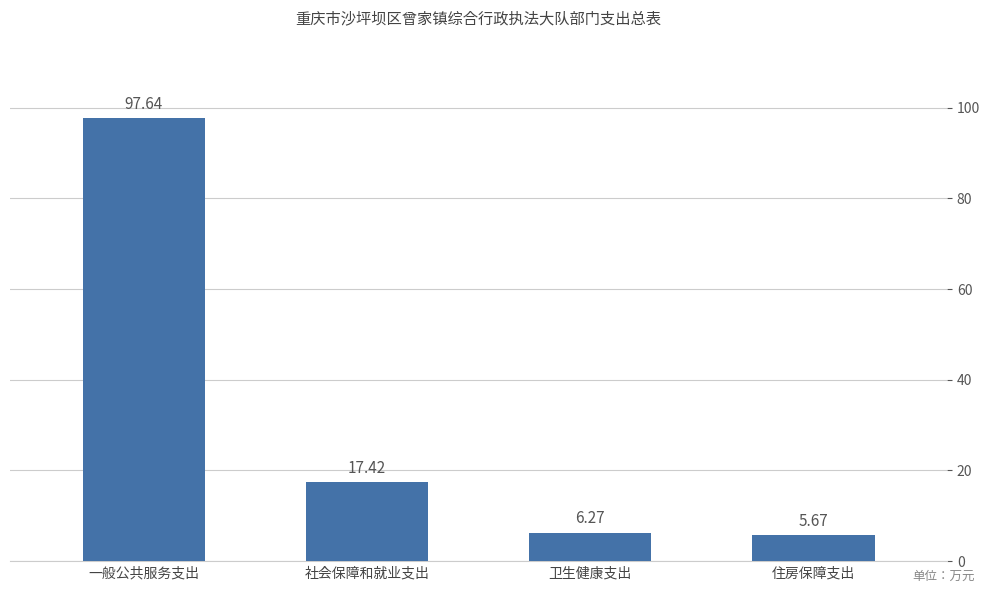

What position from the right is 卫生健康支出?

2